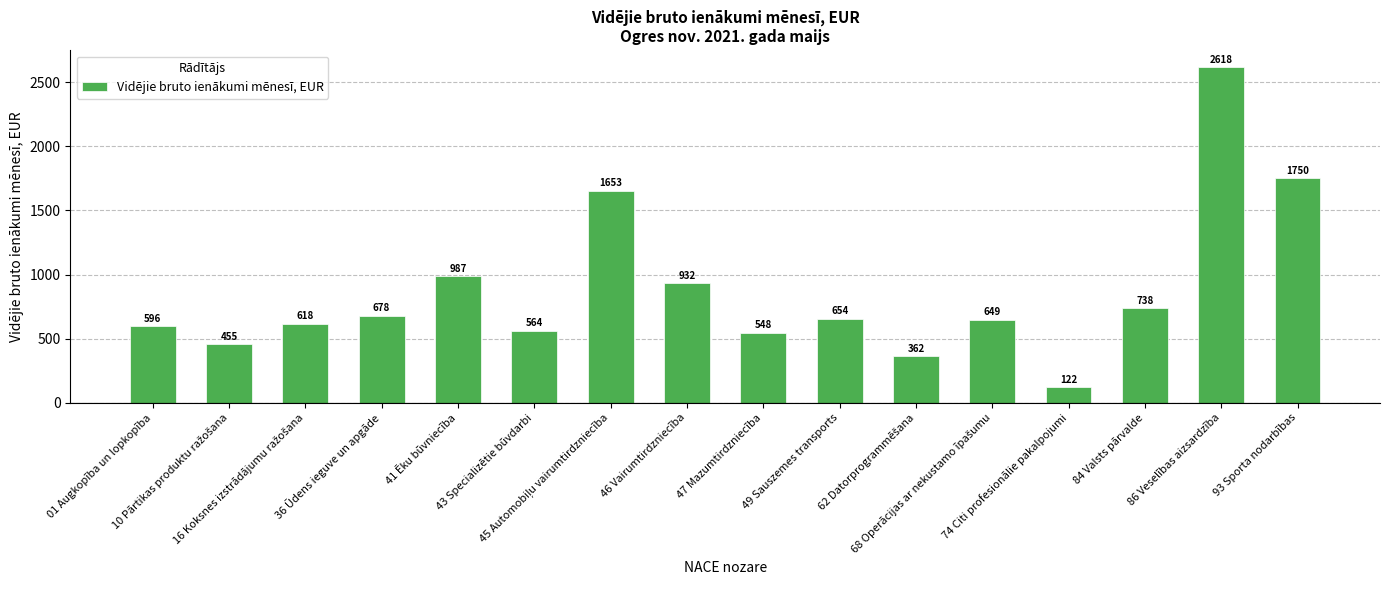

What is the value of the 1st bar from the left?

596.5